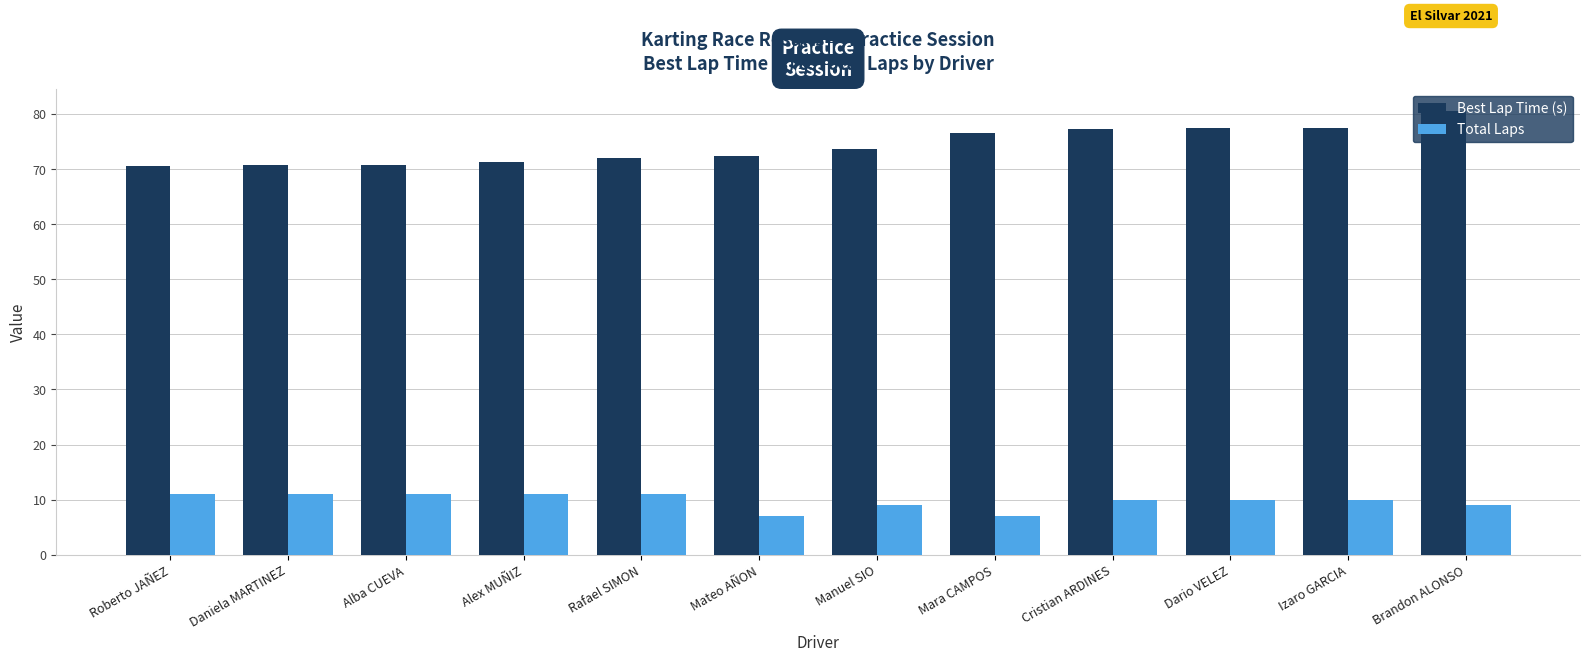

How many distinct data groups are displayed?

2